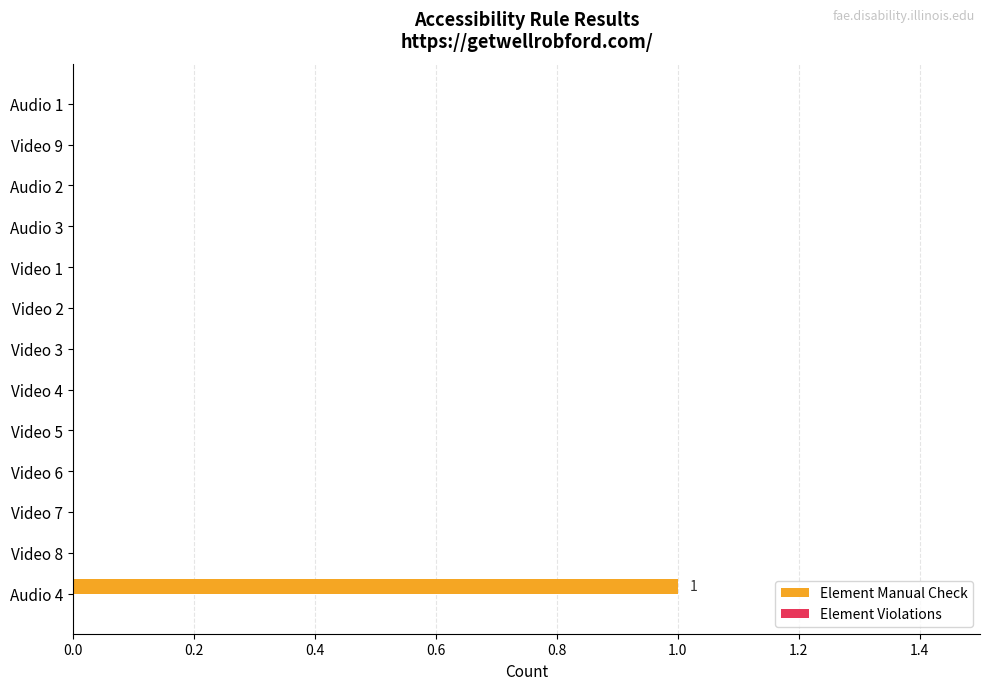

At which category does the chart reach its peak across all series?

Audio 4